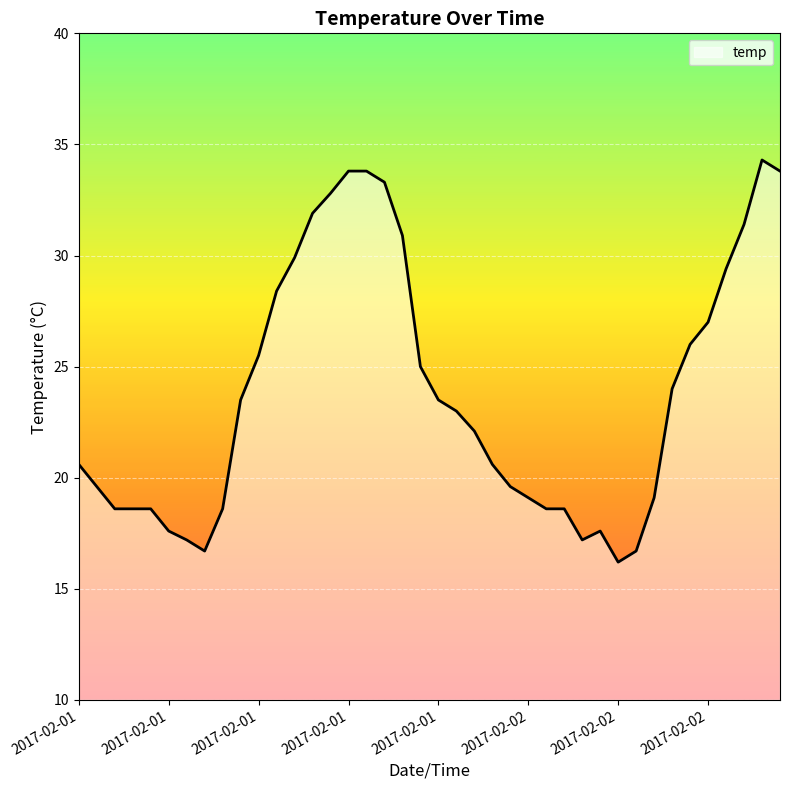

What is the maximum value shown in the chart?

34.3